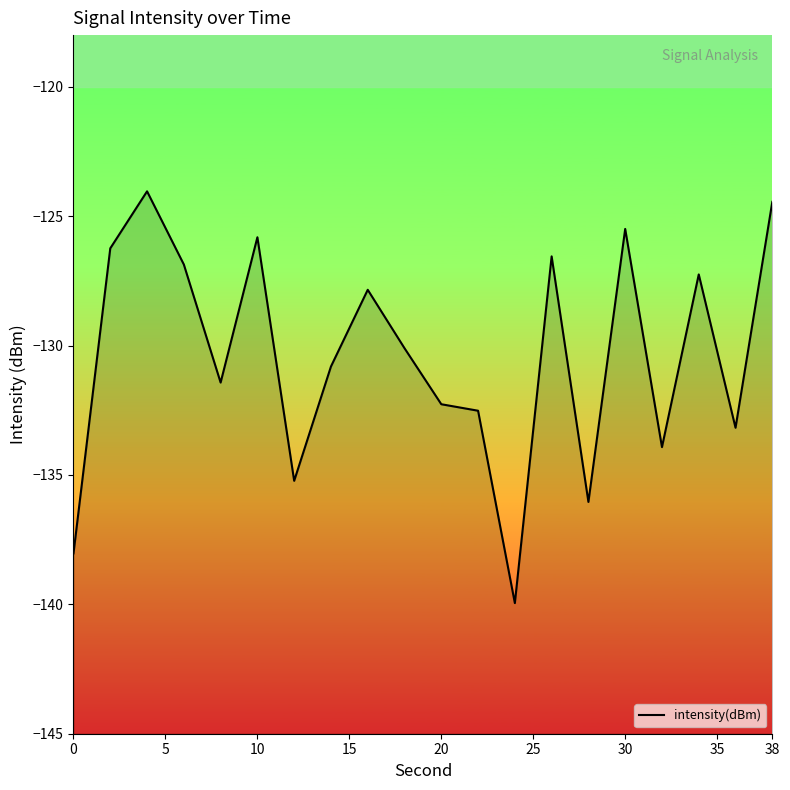

Does the chart have visible grid lines?

No